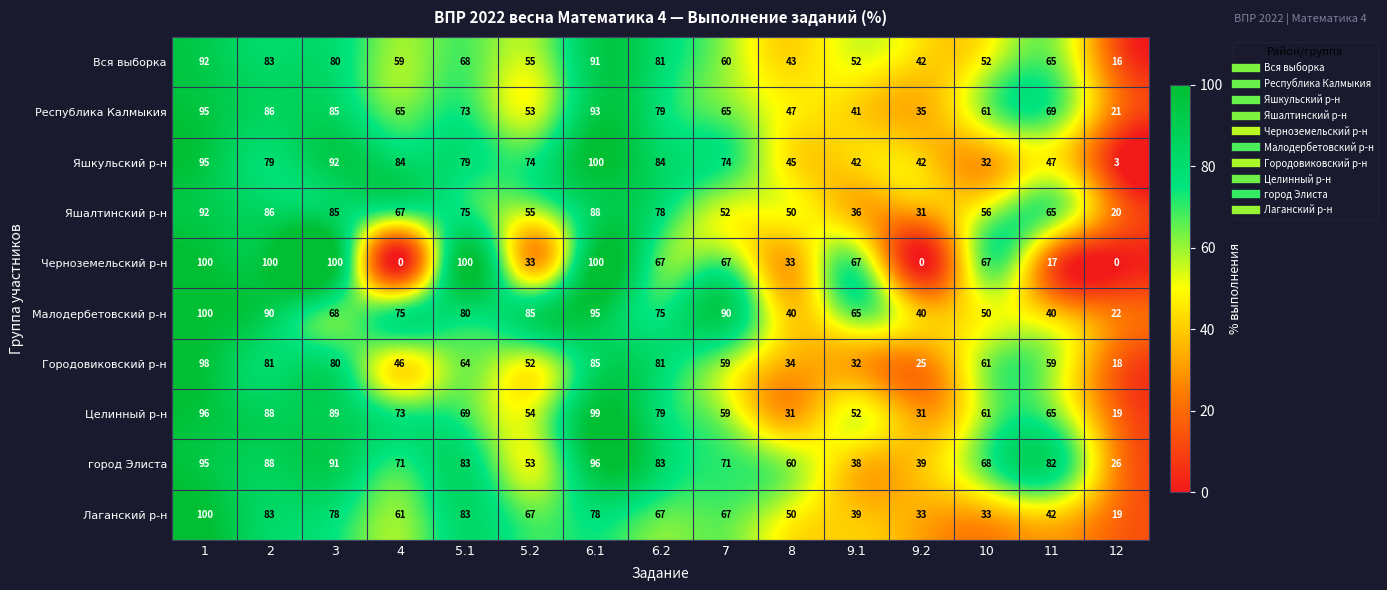

List the labels in order of Яшалтинский р-н value, largest first.

1, 6.1, 2, 3, 6.2, 5.1, 4, 11, 10, 5.2, 7, 8, 9.1, 9.2, 12